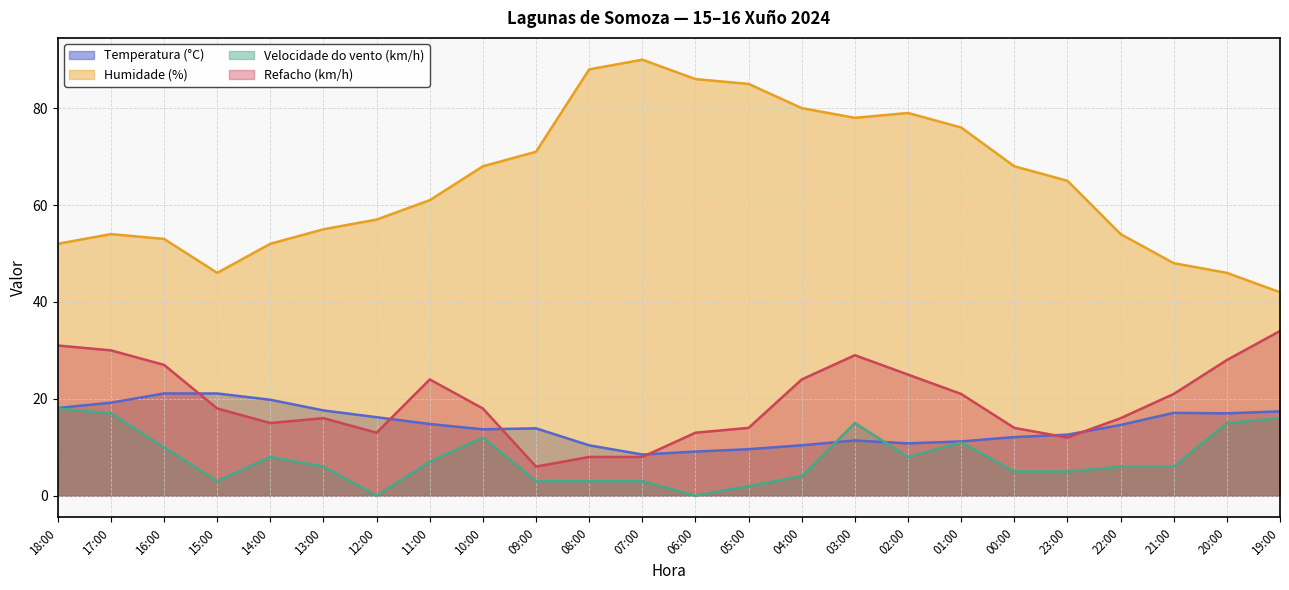

Does the chart display data point markers on the line(s)?

No